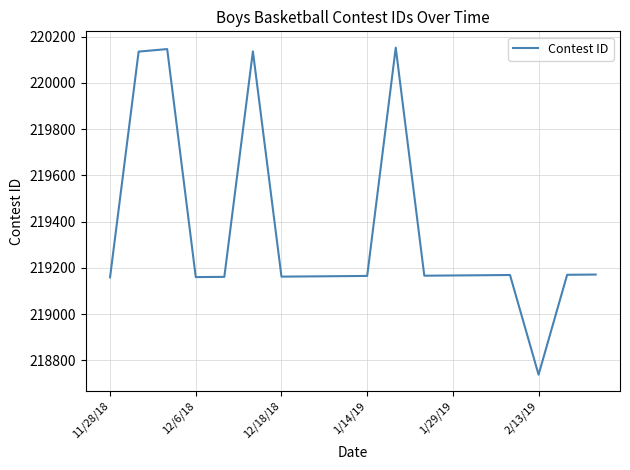

What is the smallest value displayed?

218738